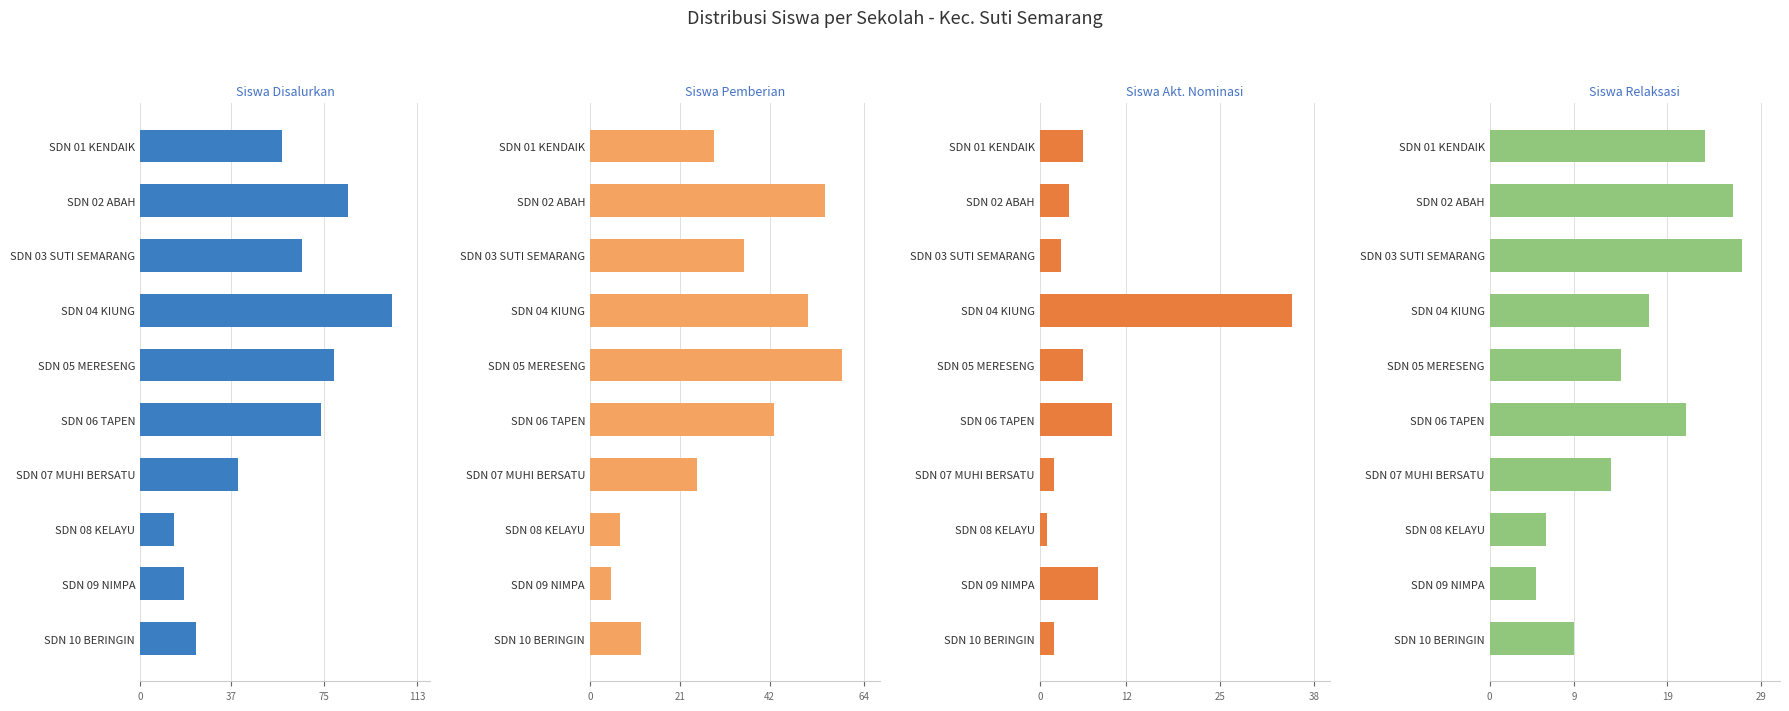

True or false: Siswa Pemberian has a value of 13 at SDN 01 KENDAIK.

False